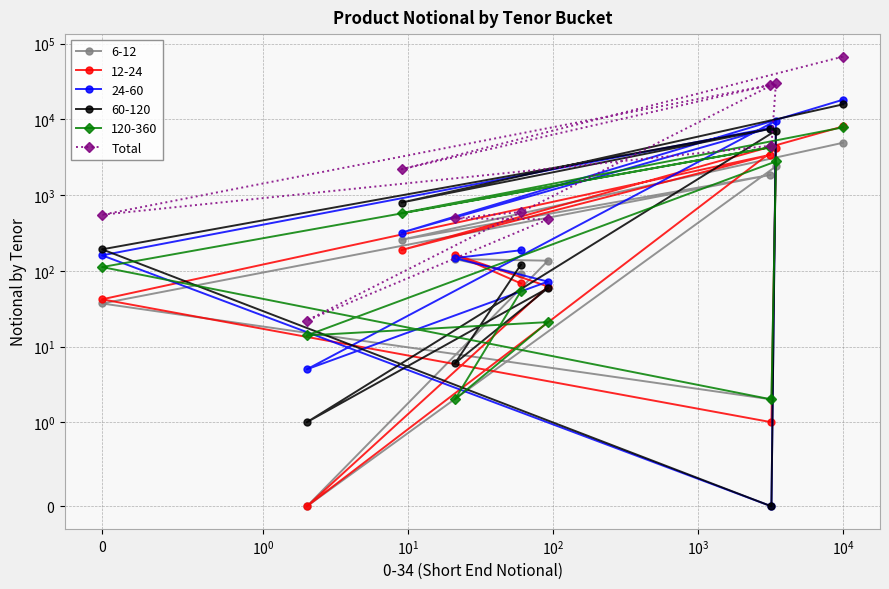

What is the greatest value displayed?

67471